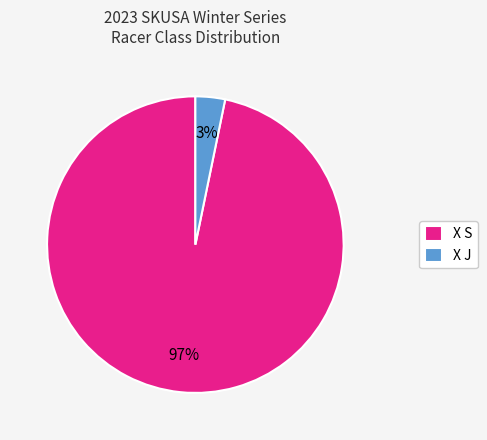

Count the number of slices in the pie.

2